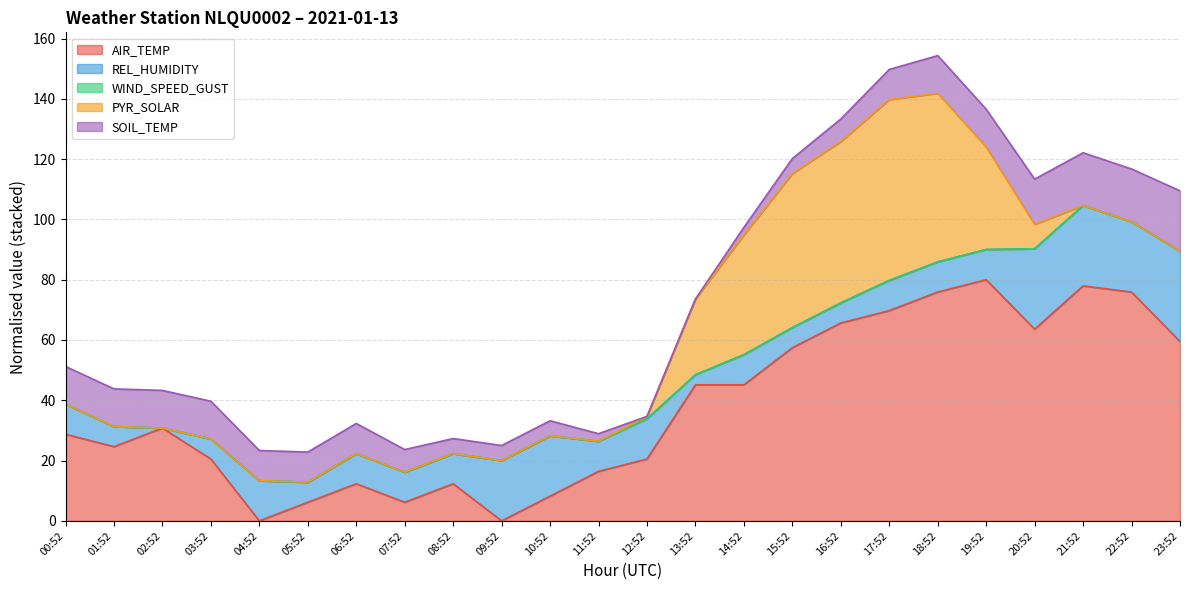

What position from the right is 14:52?

10